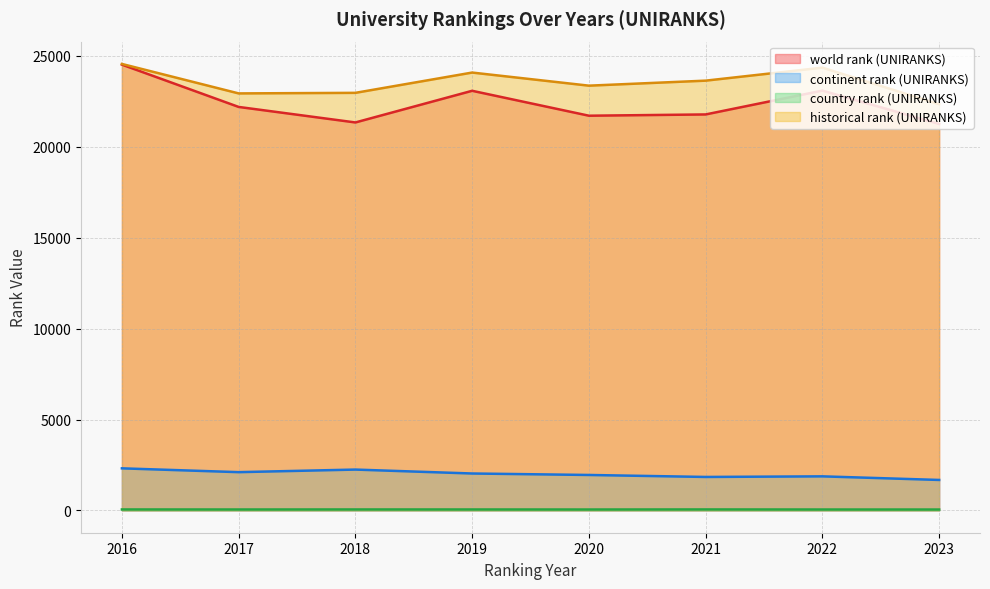

Reading left to right, extract all data points from this chart.

world rank (UNIRANKS): 2016=24524	2017=22196	2018=21342	2019=23084	2020=21713	2021=21783	2022=23094	2023=21261
continent rank (UNIRANKS): 2016=2314	2017=2104	2018=2246	2019=2030	2020=1949	2021=1840	2022=1873	2023=1675
country rank (UNIRANKS): 2016=52	2017=50	2018=52	2019=51	2020=49	2021=53	2022=49	2023=48
historical rank (UNIRANKS): 2016=24561	2017=22940	2018=22971	2019=24087	2020=23366	2021=23642	2022=24358	2023=22345